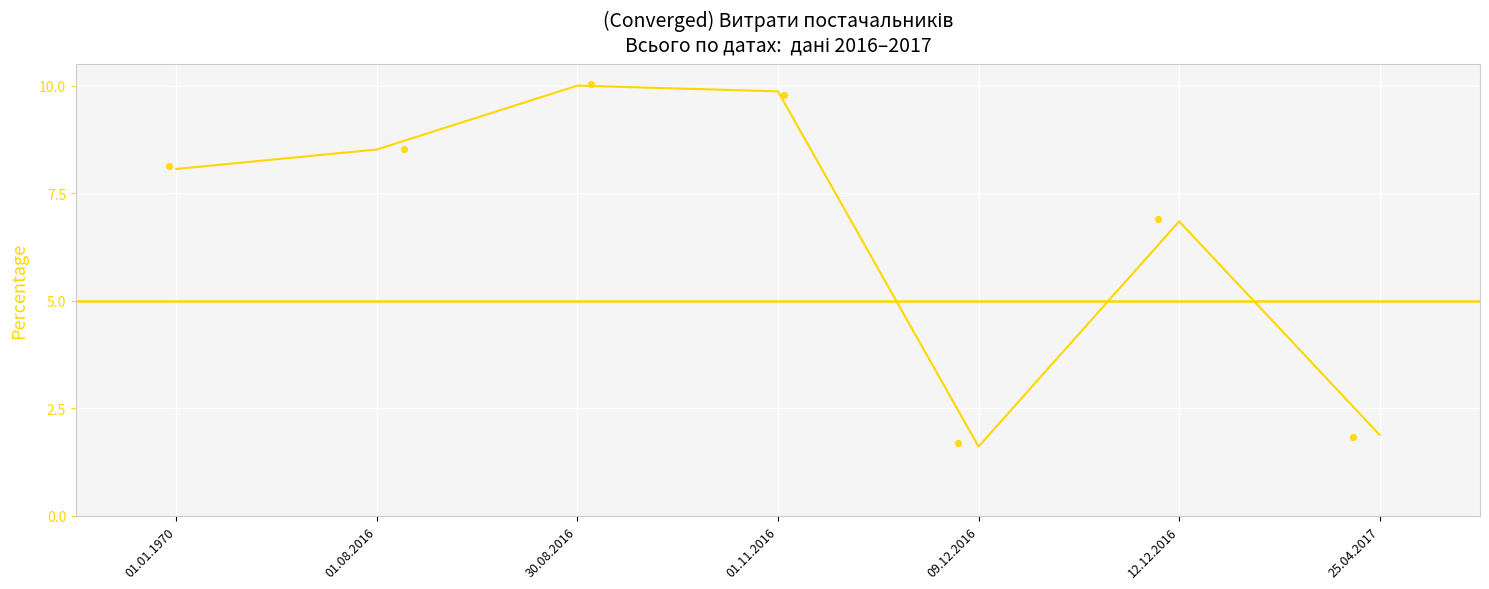

What is the change in value from 01.08.2016 to 09.12.2016?

-6.9